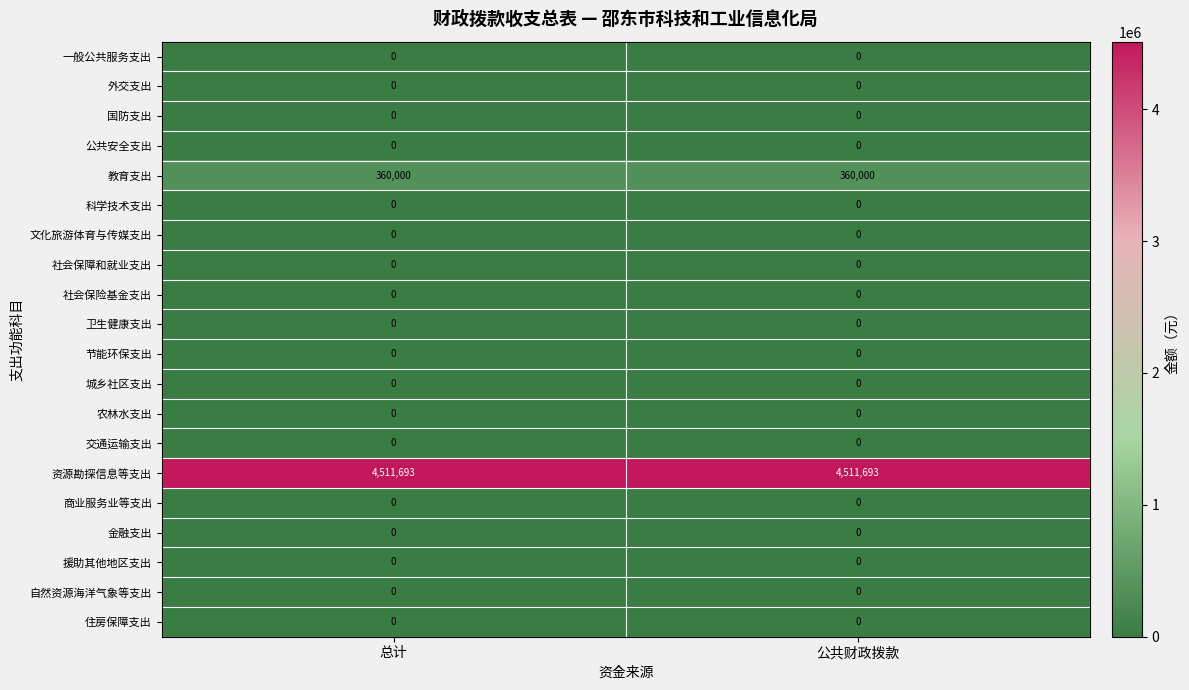

Which series has the largest total across all categories?

资源勘探信息等支出